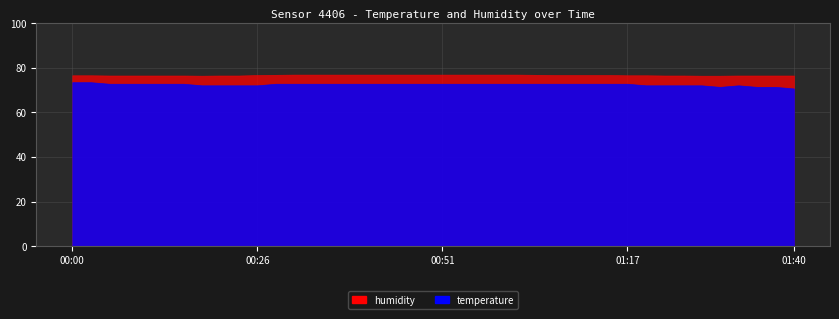

What is the approximate value of humidity at 01:20?

76.6